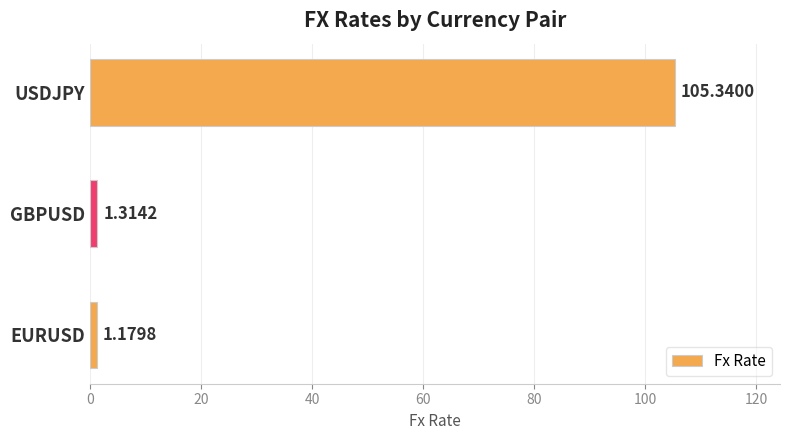

What is the difference between the maximum and minimum values?

104.2